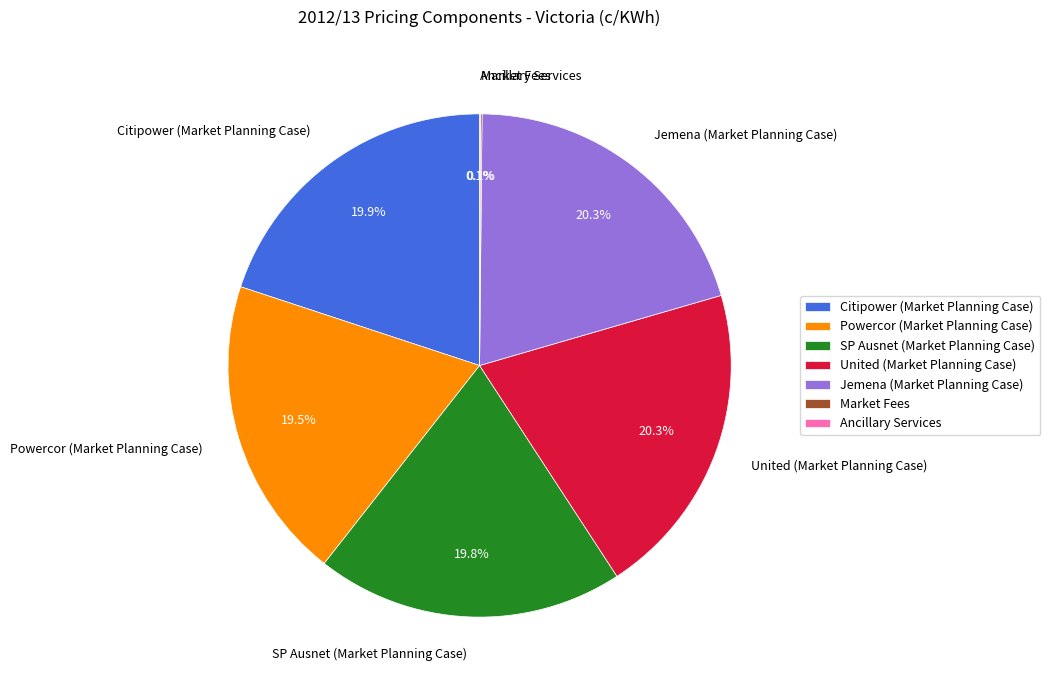

Does United (Market Planning Case) represent more than half of the total?

No